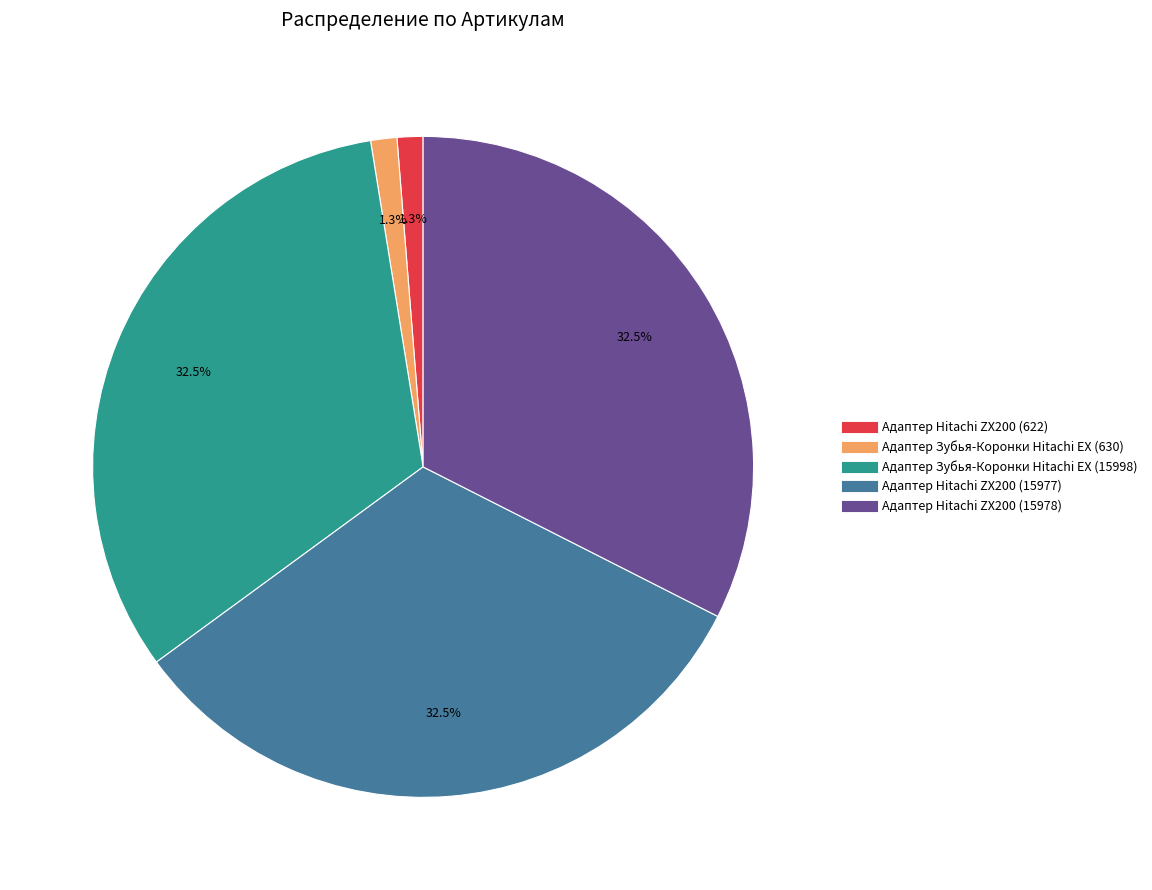

Does Адаптер Hitachi ZX200 (15977) account for over 50% of the chart?

No